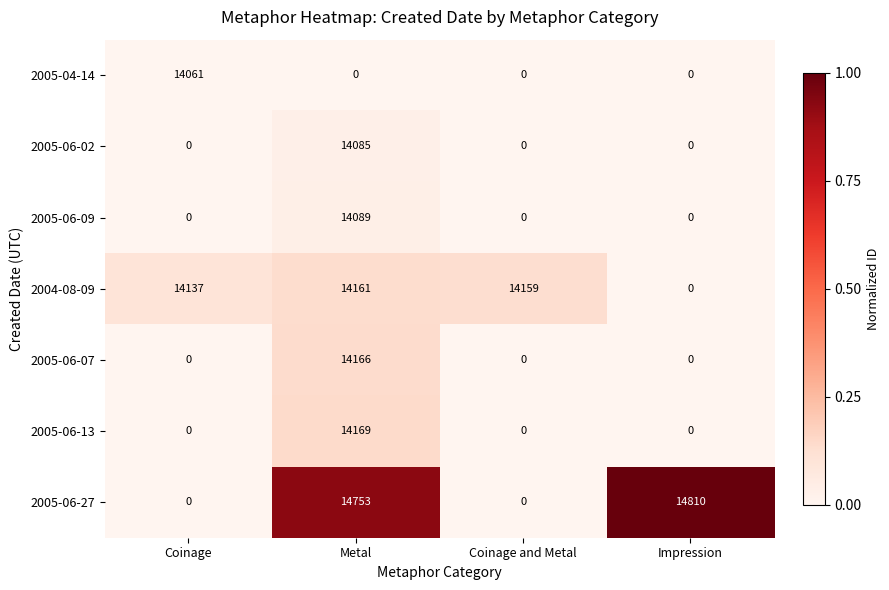

Is it true that 2005-06-07 equals 5259 at Coinage?

False